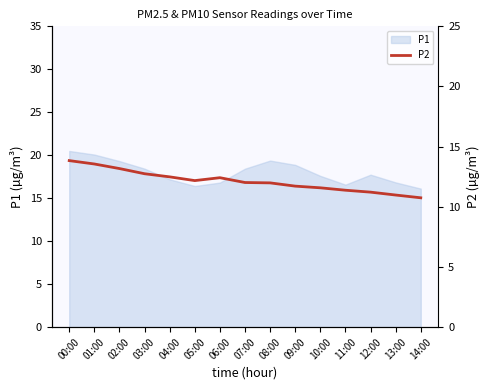

What position from the left is 08:00?

9